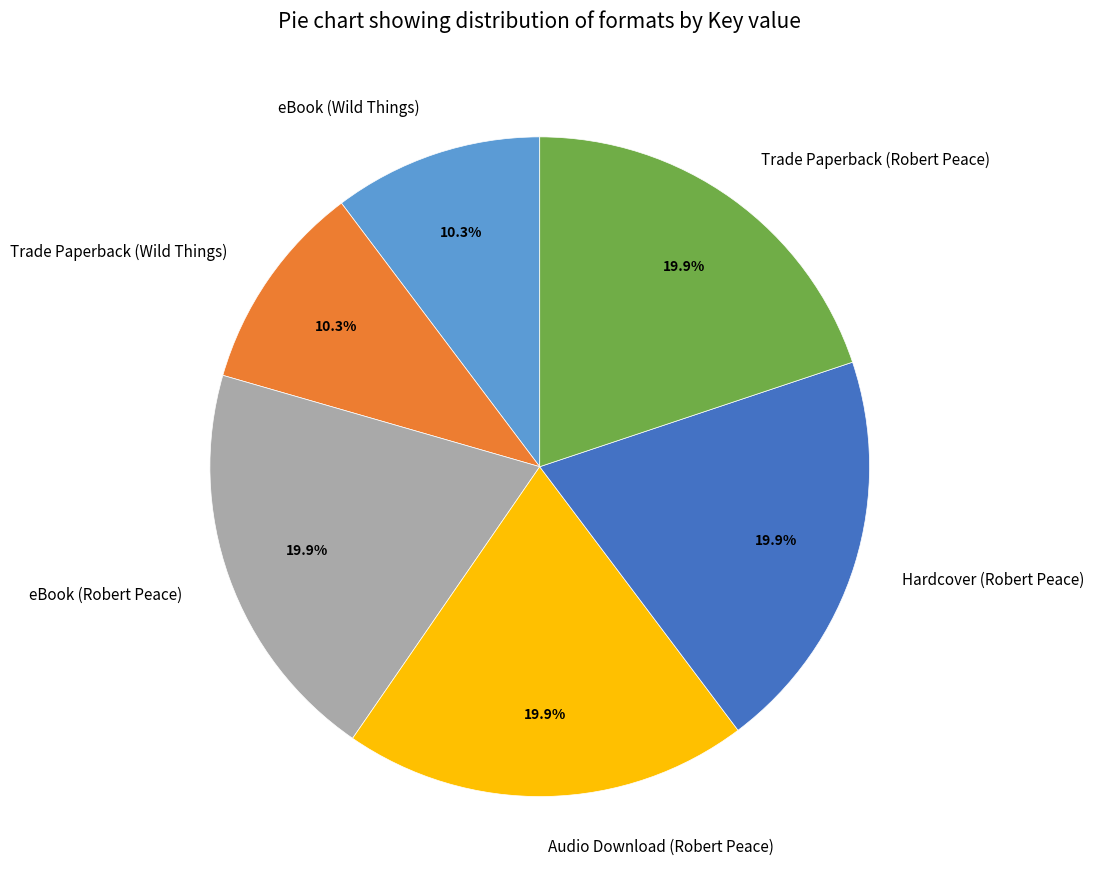

How much of the chart is everything except Audio Download (Robert Peace)?

80.1%